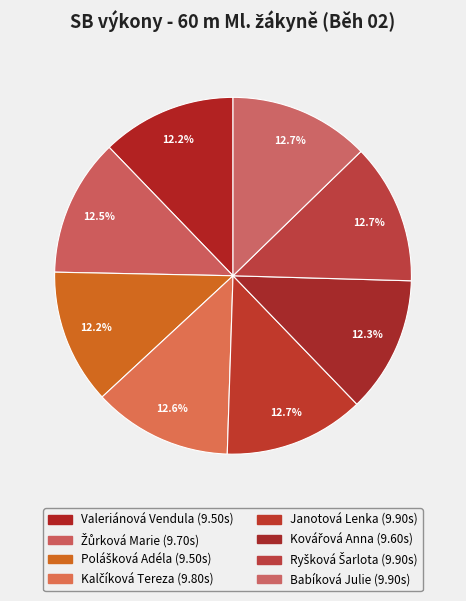

Between Kovářová Anna and Janotová Lenka, which is larger?

Janotová Lenka